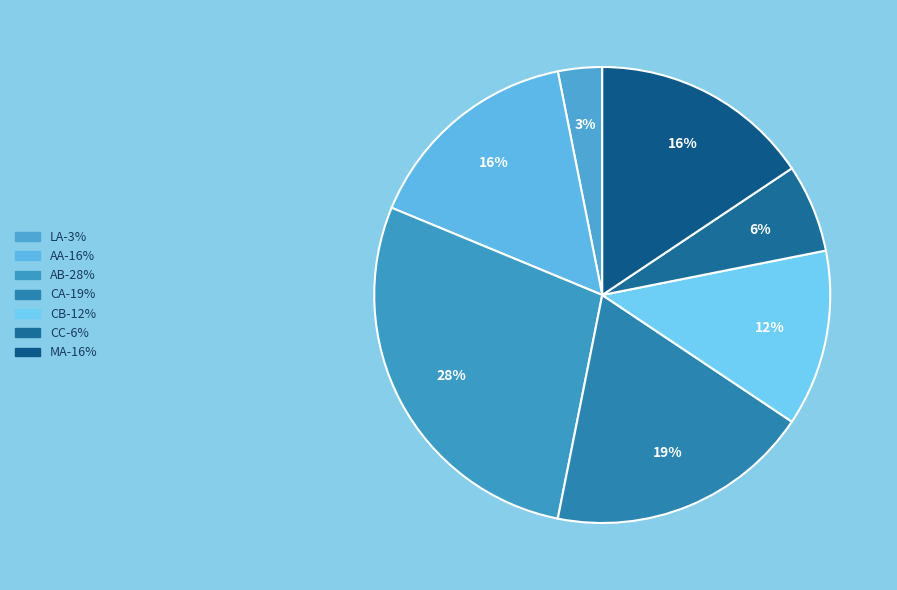

Is there a majority slice in this chart?

No